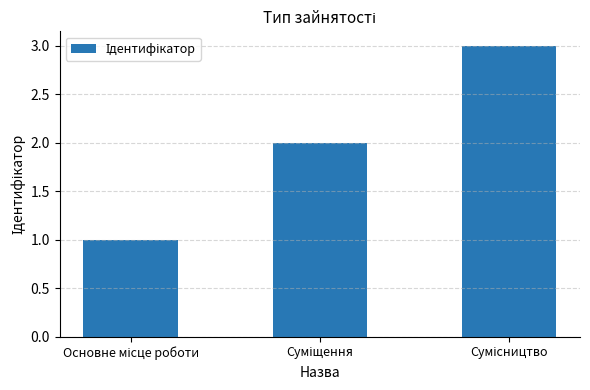

How many bars are there in total?

3